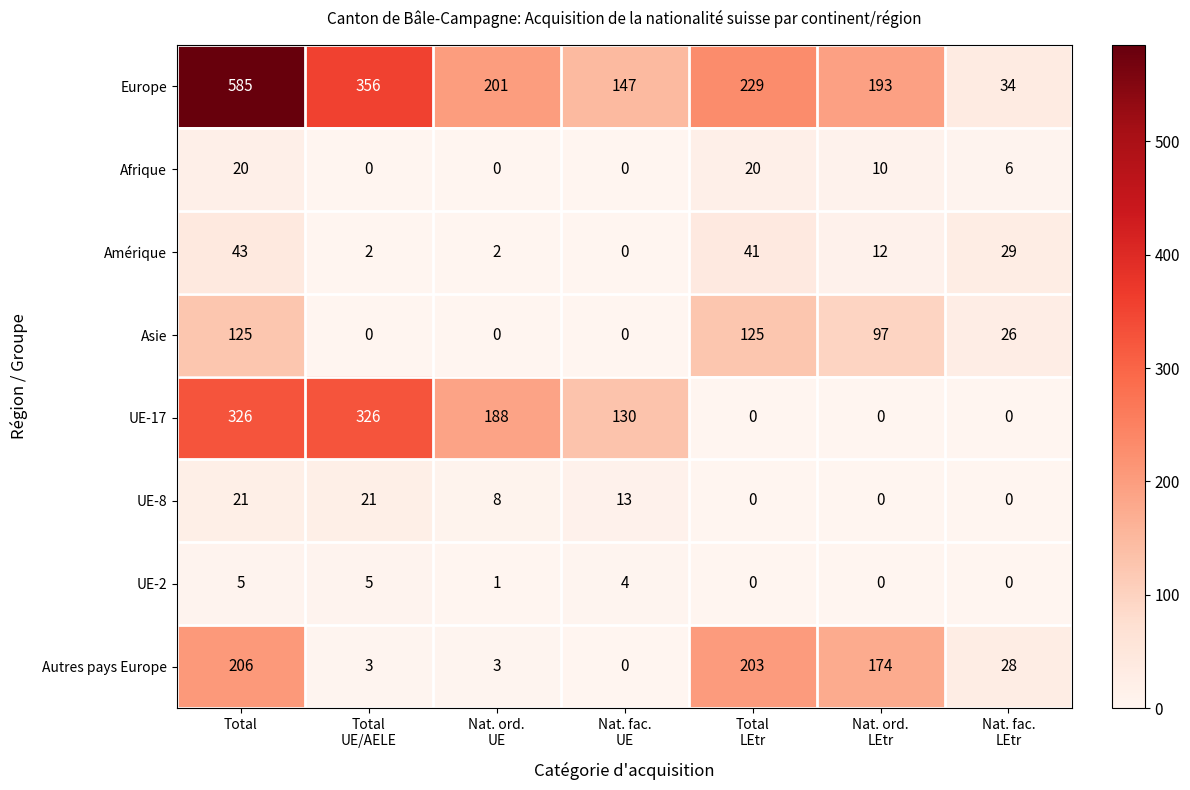

At which label does Amérique first exceed 12?

Total